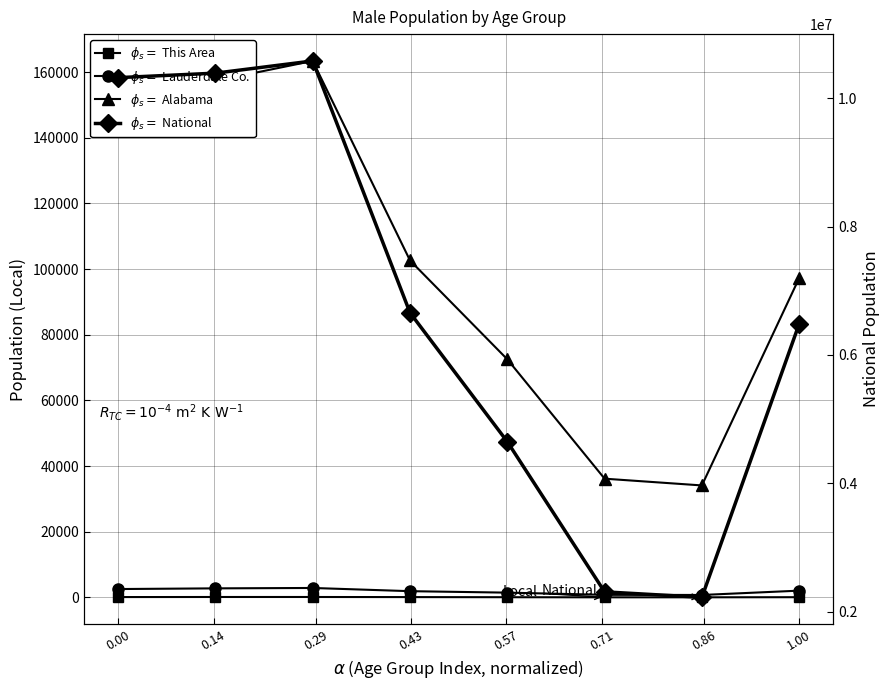

Count the number of data series in this chart.

4